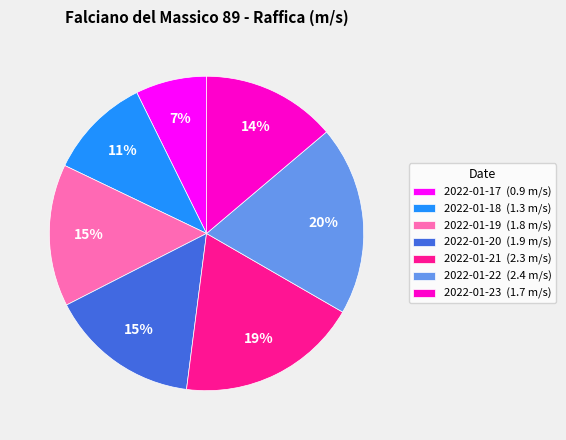

How many segments does this pie chart have?

7